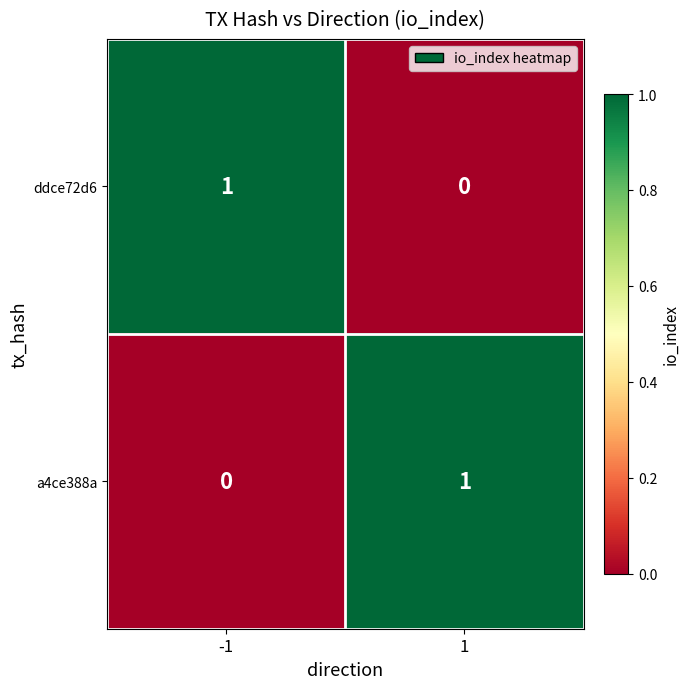

At 1, list the series in order from largest to smallest.

a4ce388a, ddce72d6